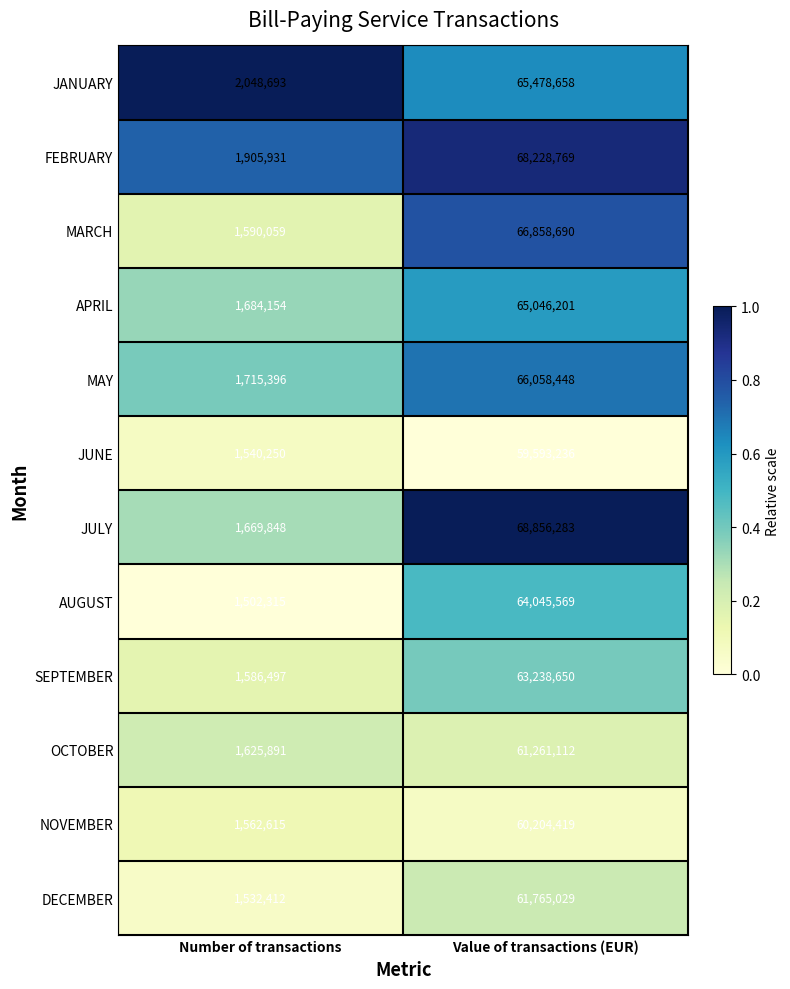

Reading left to right, list all the values displayed in this chart.

JANUARY: Number of transactions=2048693	Value of transactions (EUR)=65478658
FEBRUARY: Number of transactions=1905931	Value of transactions (EUR)=68228769
MARCH: Number of transactions=1590059	Value of transactions (EUR)=66858690
APRIL: Number of transactions=1684154	Value of transactions (EUR)=65046201
MAY: Number of transactions=1715396	Value of transactions (EUR)=66058448
JUNE: Number of transactions=1540250	Value of transactions (EUR)=59593236
JULY: Number of transactions=1669848	Value of transactions (EUR)=68856283
AUGUST: Number of transactions=1502315	Value of transactions (EUR)=64045569
SEPTEMBER: Number of transactions=1586497	Value of transactions (EUR)=63238650
OCTOBER: Number of transactions=1625891	Value of transactions (EUR)=61261112
NOVEMBER: Number of transactions=1562615	Value of transactions (EUR)=60204419
DECEMBER: Number of transactions=1532412	Value of transactions (EUR)=61765029